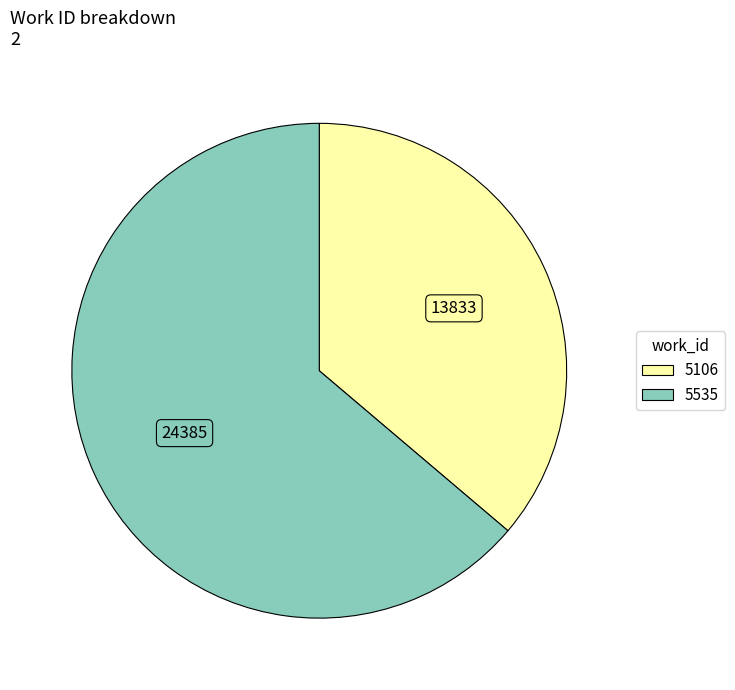

What is the majority slice?

5535